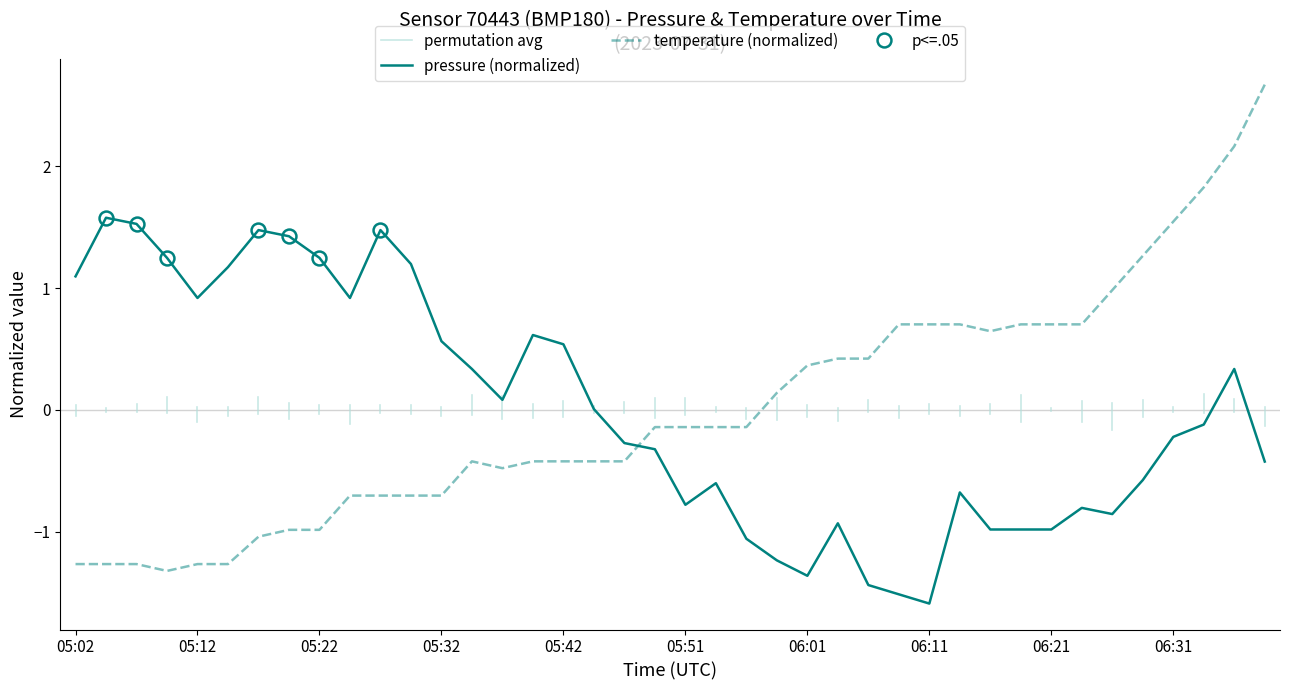

Where is the first local maximum for pressure?

05:04